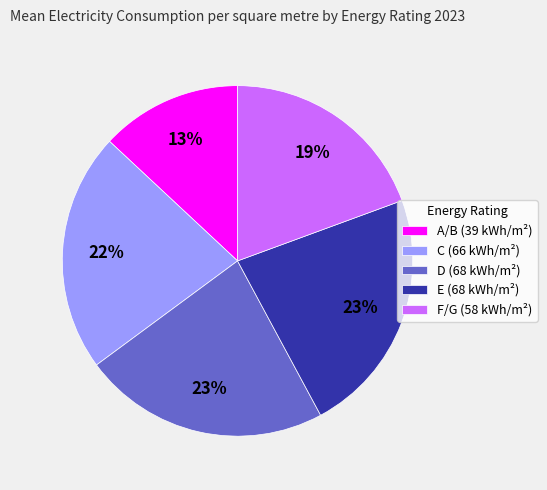

Count the number of slices in the pie.

5